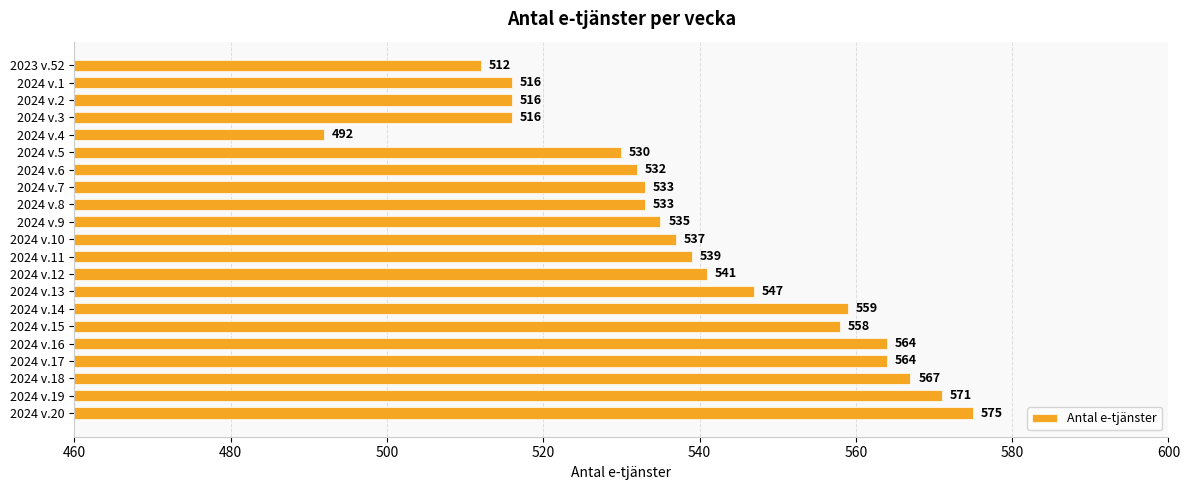

Is it true that the value at 2024 v.3 is 516?

True